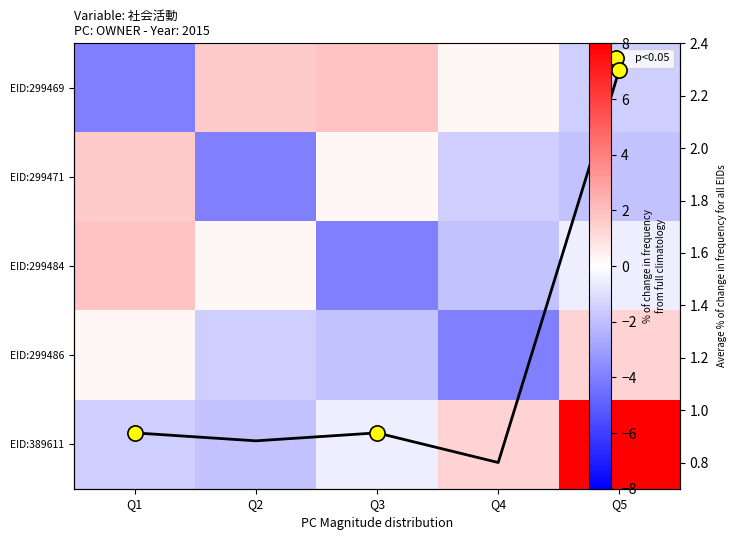

How many categories are shown in the chart?

5